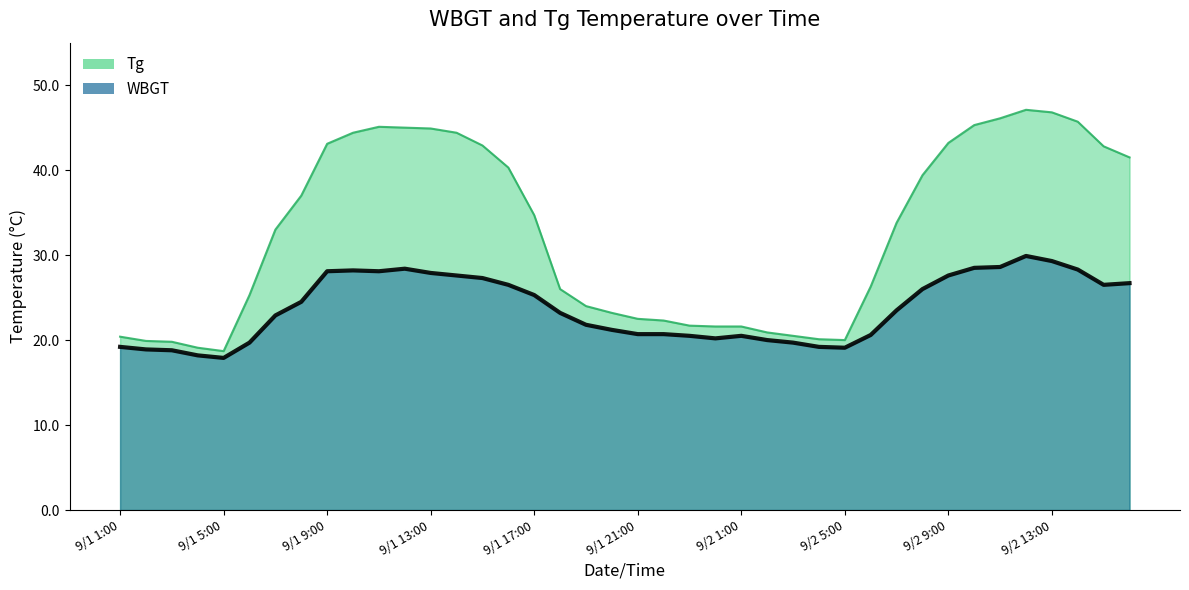

Does the chart have visible grid lines?

No